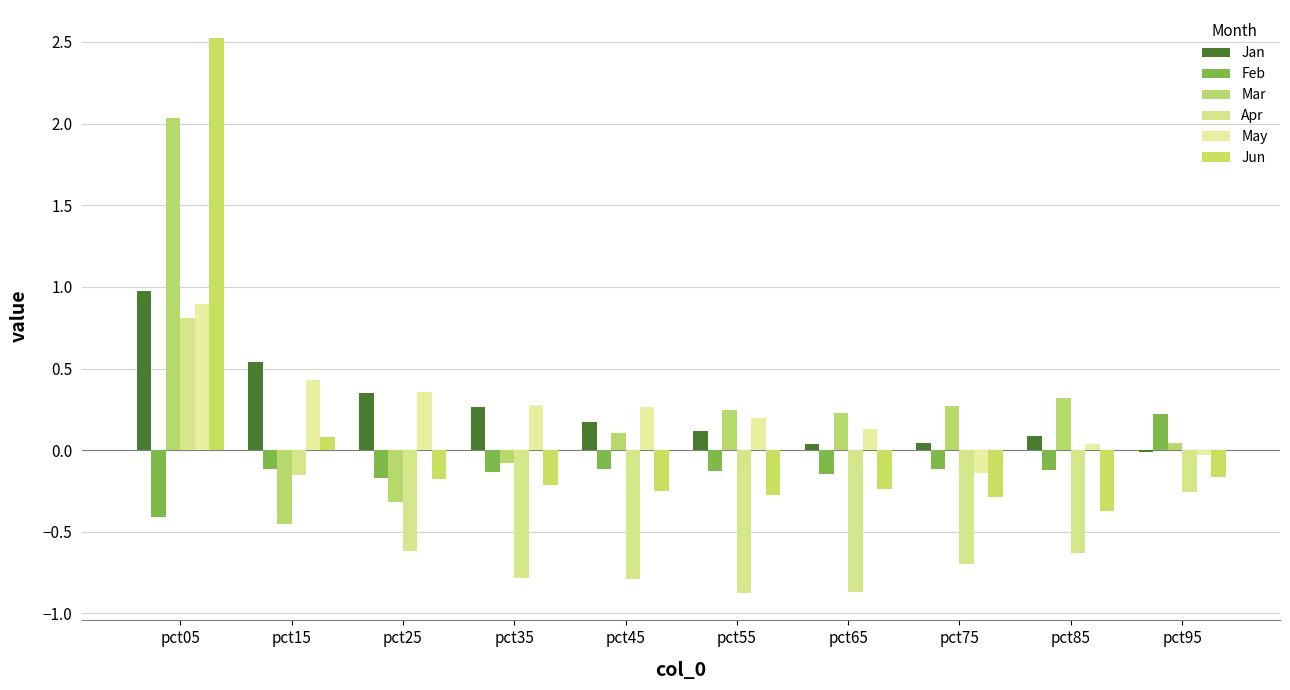

Reading right to left, what are all the values shown in this chart?

Jan: pct95=-0.0	pct85=0.1	pct75=0.0	pct65=0.0	pct55=0.1	pct45=0.2	pct35=0.3	pct25=0.4	pct15=0.5	pct05=1.0
Feb: pct95=0.2	pct85=-0.1	pct75=-0.1	pct65=-0.1	pct55=-0.1	pct45=-0.1	pct35=-0.1	pct25=-0.2	pct15=-0.1	pct05=-0.4
Mar: pct95=0.0	pct85=0.3	pct75=0.3	pct65=0.2	pct55=0.2	pct45=0.1	pct35=-0.1	pct25=-0.3	pct15=-0.4	pct05=2.0
Apr: pct95=-0.3	pct85=-0.6	pct75=-0.7	pct65=-0.9	pct55=-0.9	pct45=-0.8	pct35=-0.8	pct25=-0.6	pct15=-0.2	pct05=0.8
May: pct95=-0.0	pct85=0.0	pct75=-0.1	pct65=0.1	pct55=0.2	pct45=0.3	pct35=0.3	pct25=0.4	pct15=0.4	pct05=0.9
Jun: pct95=-0.2	pct85=-0.4	pct75=-0.3	pct65=-0.2	pct55=-0.3	pct45=-0.3	pct35=-0.2	pct25=-0.2	pct15=0.1	pct05=2.5